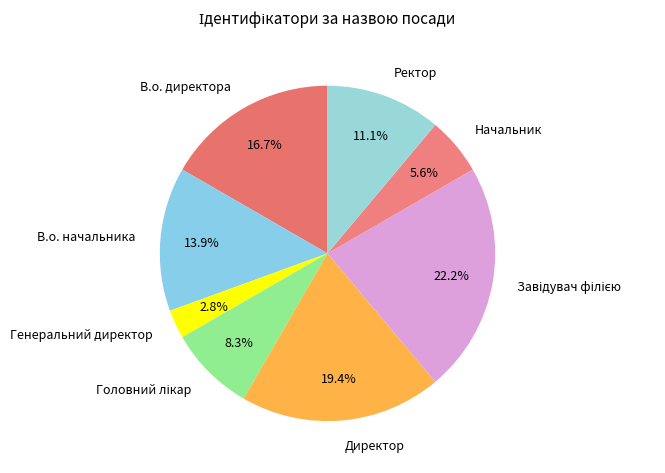

What is the smallest slice in the pie chart?

Генеральний директор